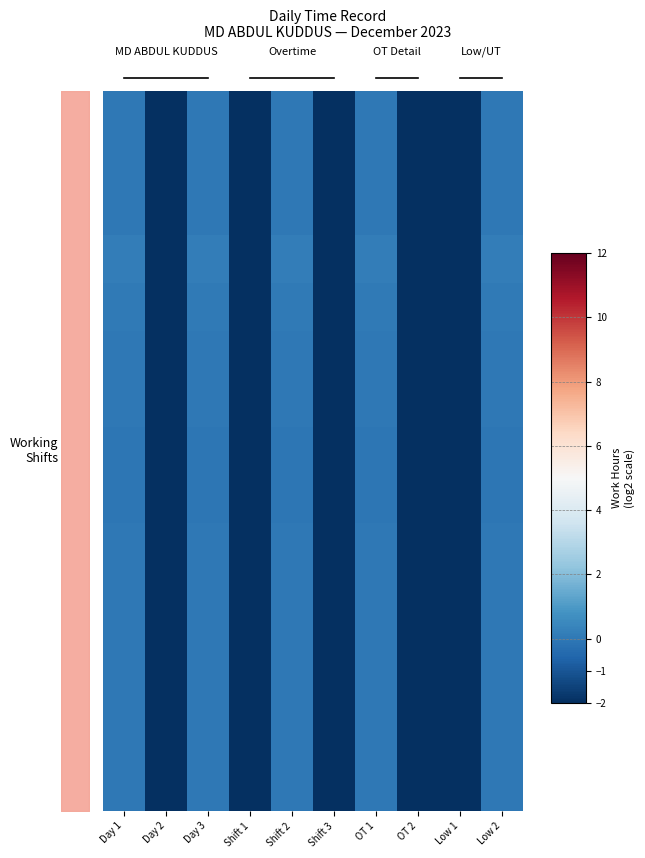

At which label does 0 reach its peak?

Day 1